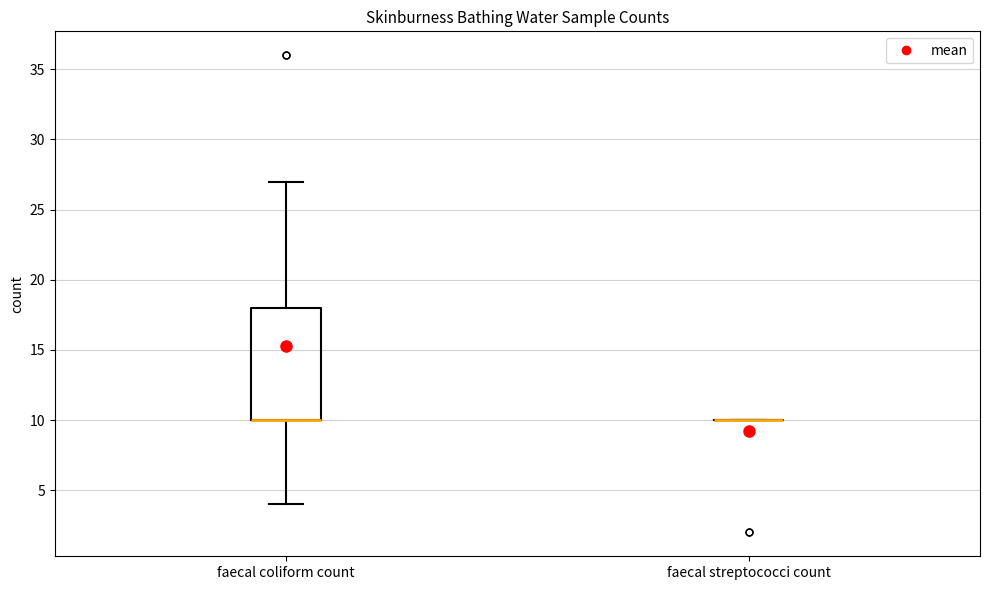

Reading left to right, read every box against the y-axis: the position of its median line, the range the box covers, and the ends of its whiskers. The values are not printed on the chart, so give them approximately, as read against the axis.

faecal coliform count: median 10 (drawn on the box's lower edge), box 10 to 18, whiskers 4 to 27
faecal streptococci count: box collapsed to a line at 10, whiskers 10 to 10